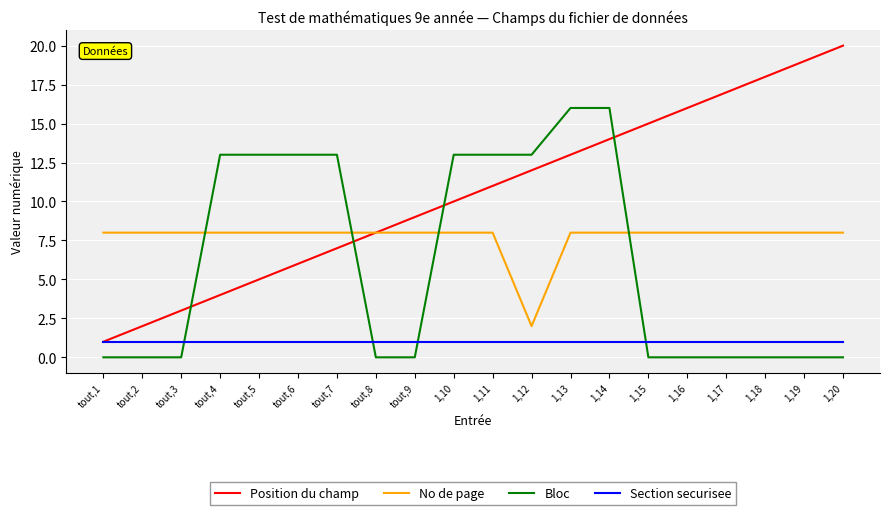

What is the highest value of the Position du champ series?

20